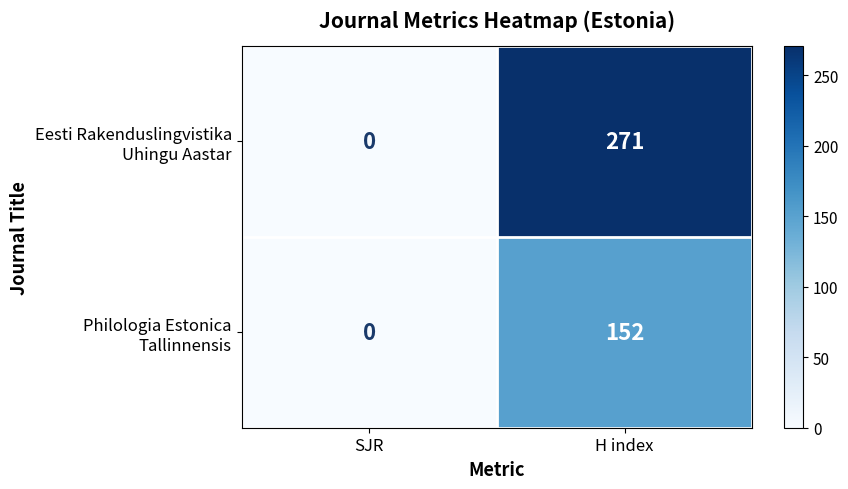

At which category is the sum across all series the highest?

H index